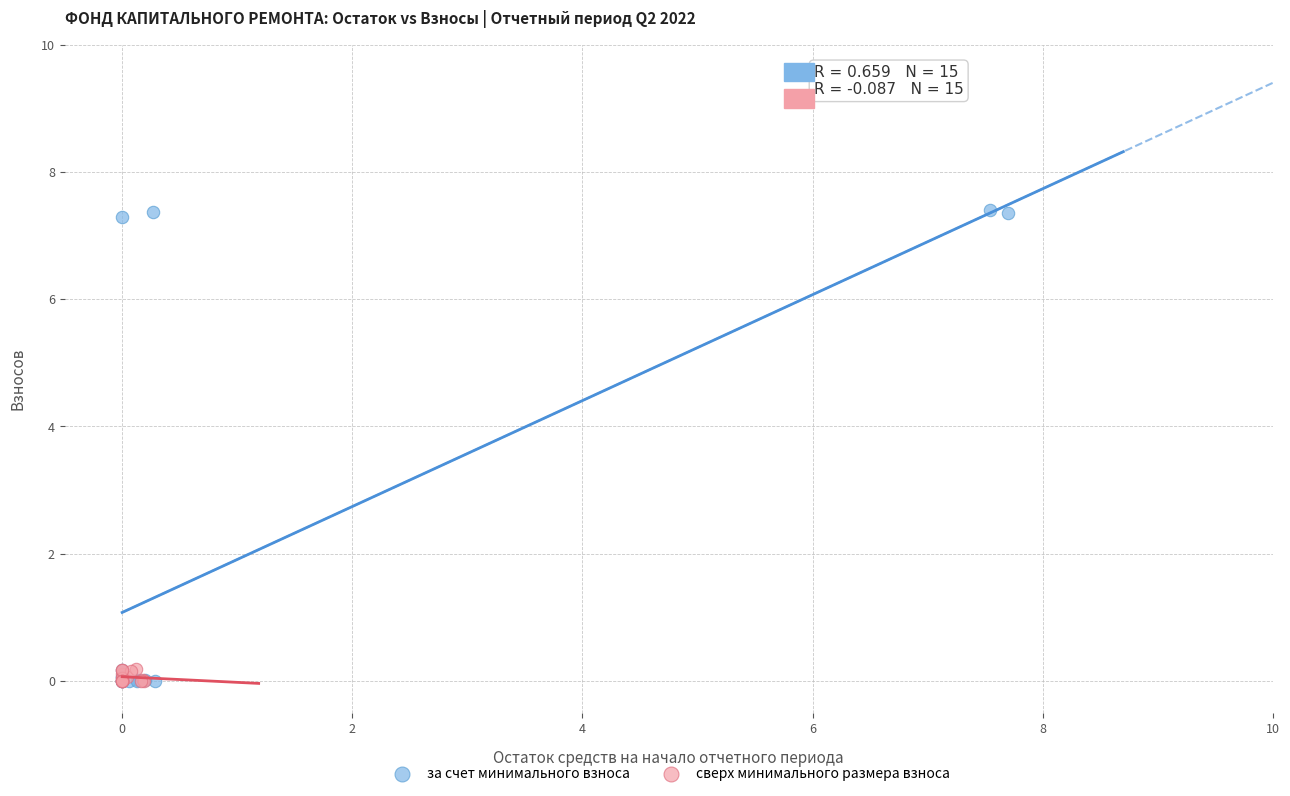

Which series has the widest spread of Y values?

за счет минимального взноса